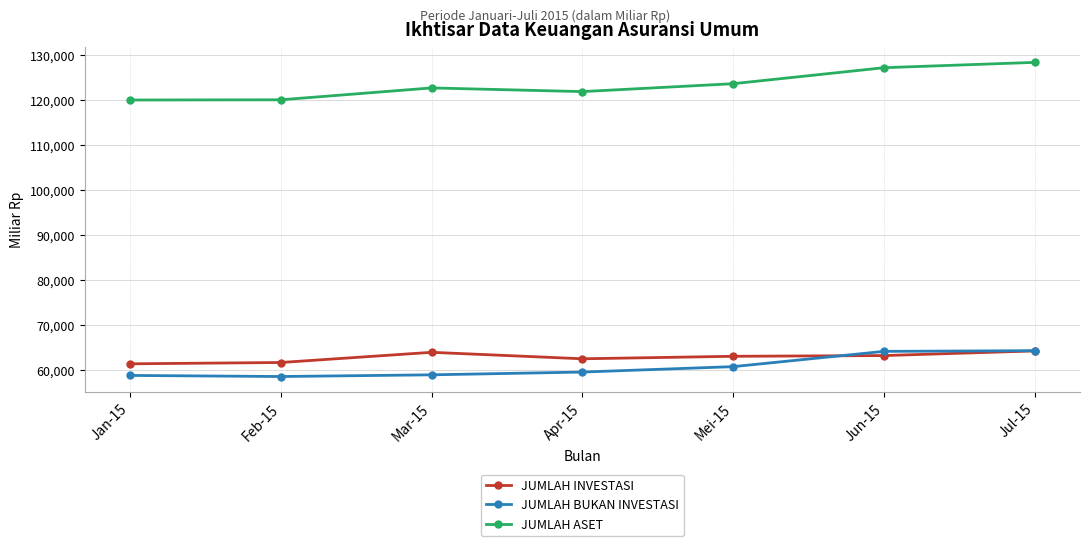

How many data points does each series have?

7